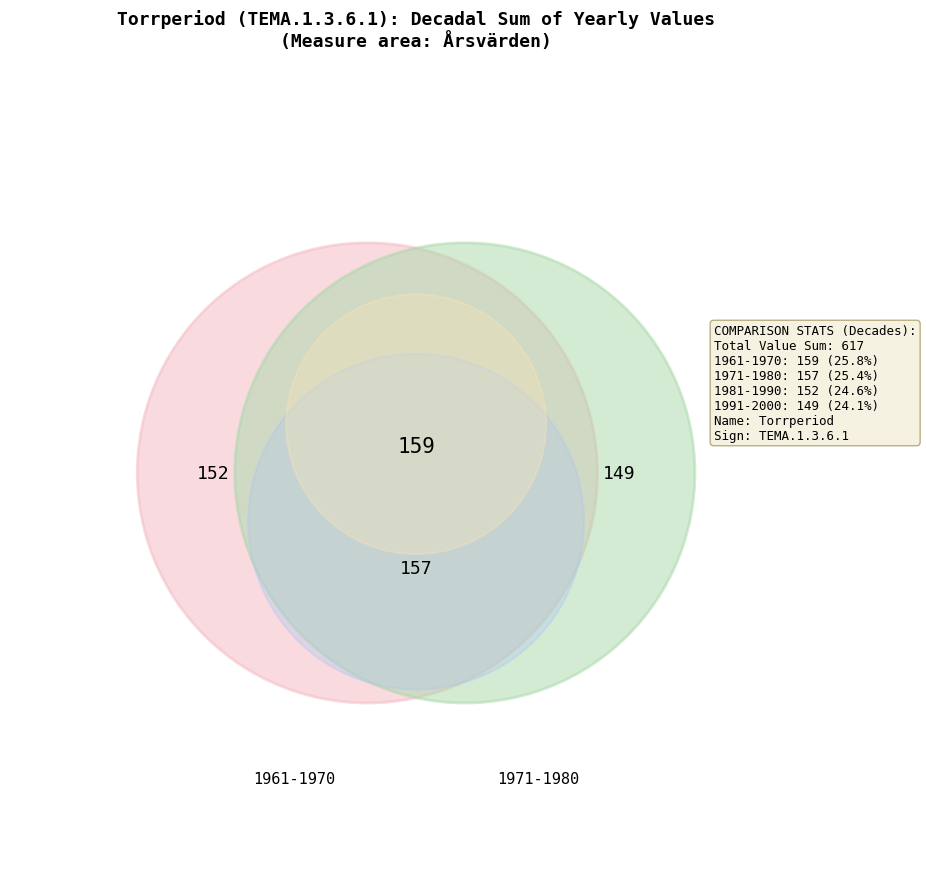

Is the sum of 3 and 33 greater than half?

No